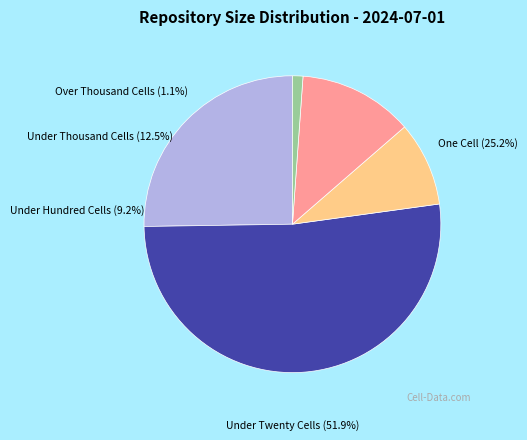

Approximately how many times larger is the value at under_hundred_cells compared to under_twenty_cells?

0.2